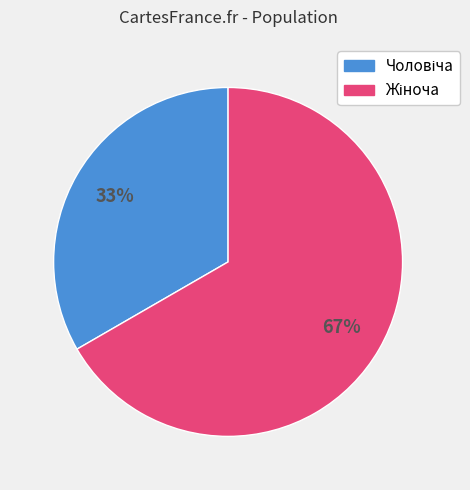

To the nearest percent, what is the average slice percentage?

50%